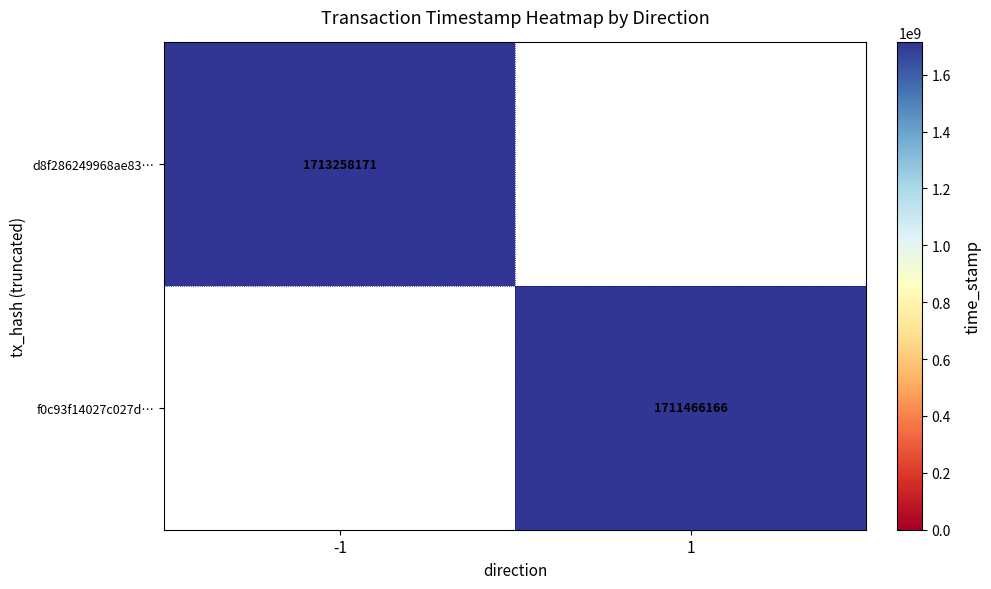

The value of d8f286249968ae83… at -1 is 940032141. True or false?

False